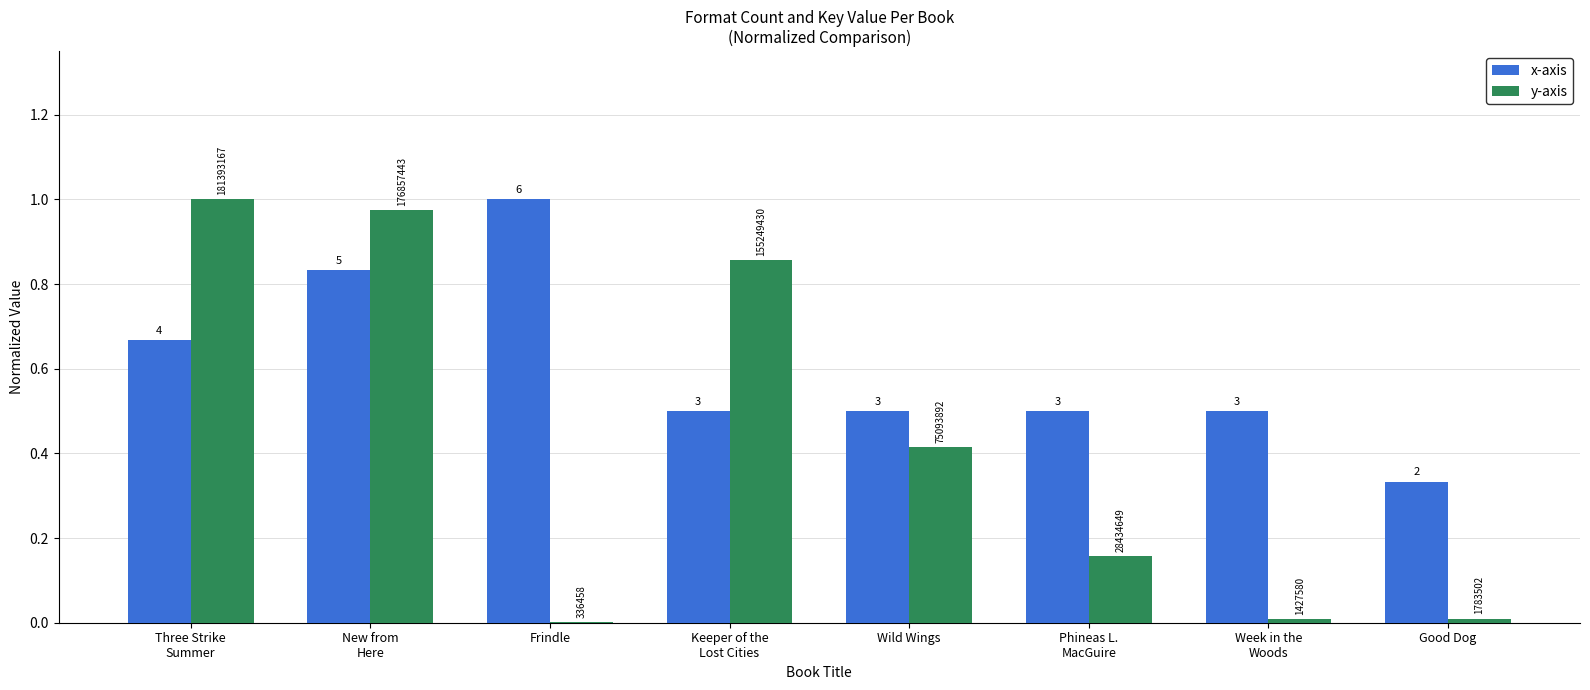

Reading left to right, transcribe all the data shown in this chart.

x-axis: 0.7	0.8	1.0	0.5	0.5	0.5	0.5	0.3
y-axis: 1.0	1.0	0.0	0.9	0.4	0.2	0.0	0.0